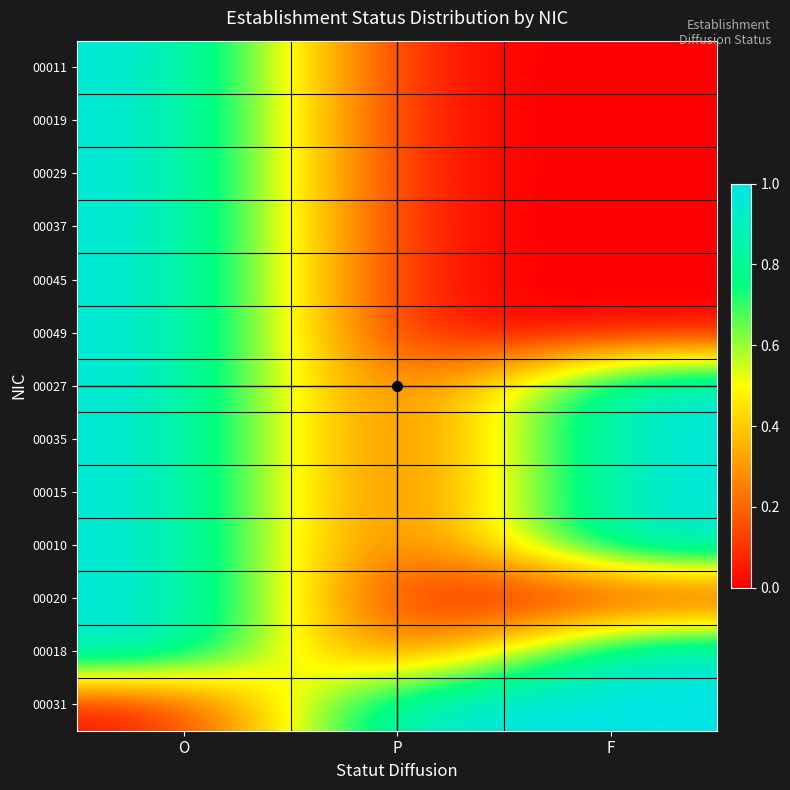

At which category is the sum across all series the highest?

O